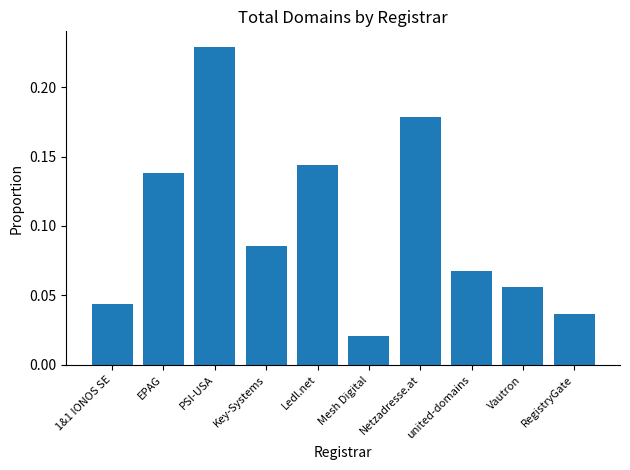

Which label corresponds to the largest value in the chart?

PSI-USA